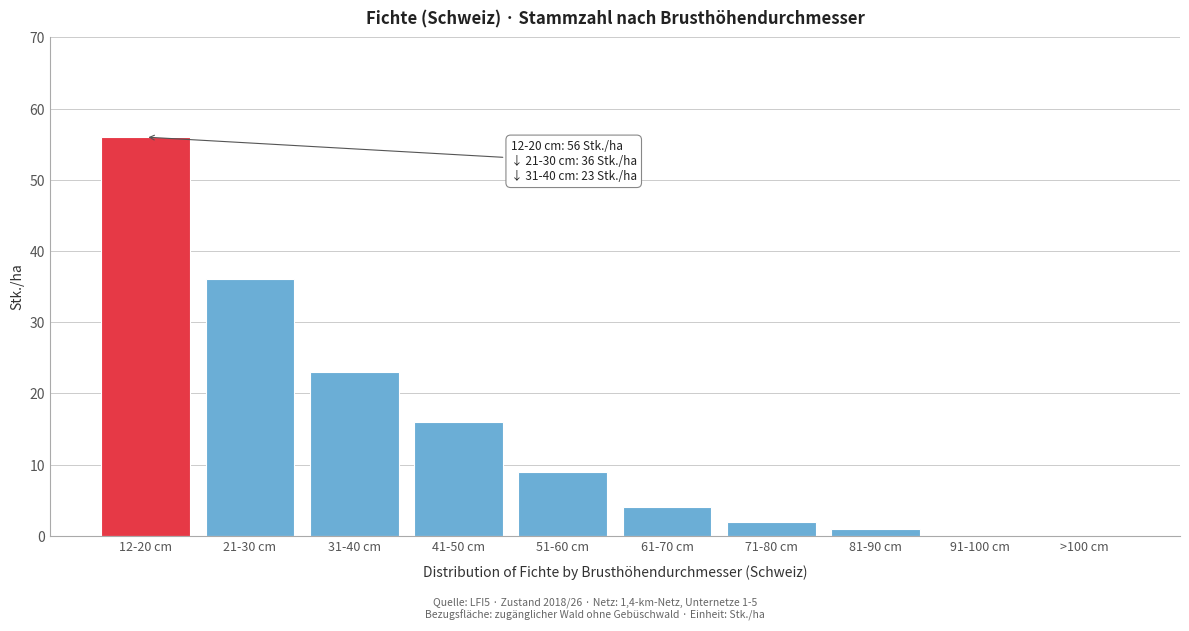

Reading left to right, list all the values displayed in this chart.

12-20 cm=56	21-30 cm=36	31-40 cm=23	41-50 cm=16	51-60 cm=9	61-70 cm=4	71-80 cm=2	81-90 cm=1	91-100 cm=0	>100 cm=0